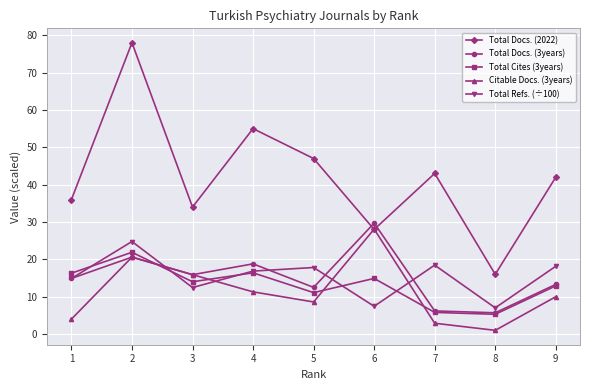

What are all the series names shown in the legend?

Total Docs. (2022), Total Docs. (3years), Total Cites (3years), Citable Docs. (3years), Total Refs. (÷100)